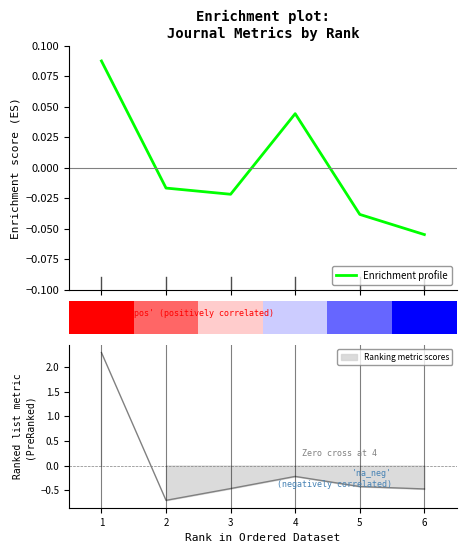

Is it true that the value at 3 is -0.0?

False